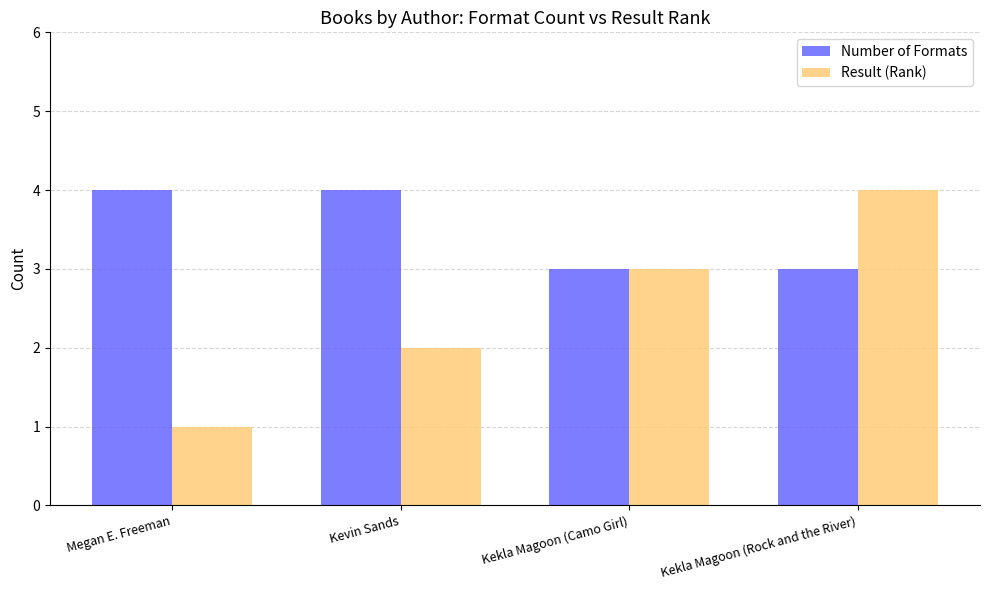

What are all the series names shown in the legend?

Number of Formats, Result (Rank)